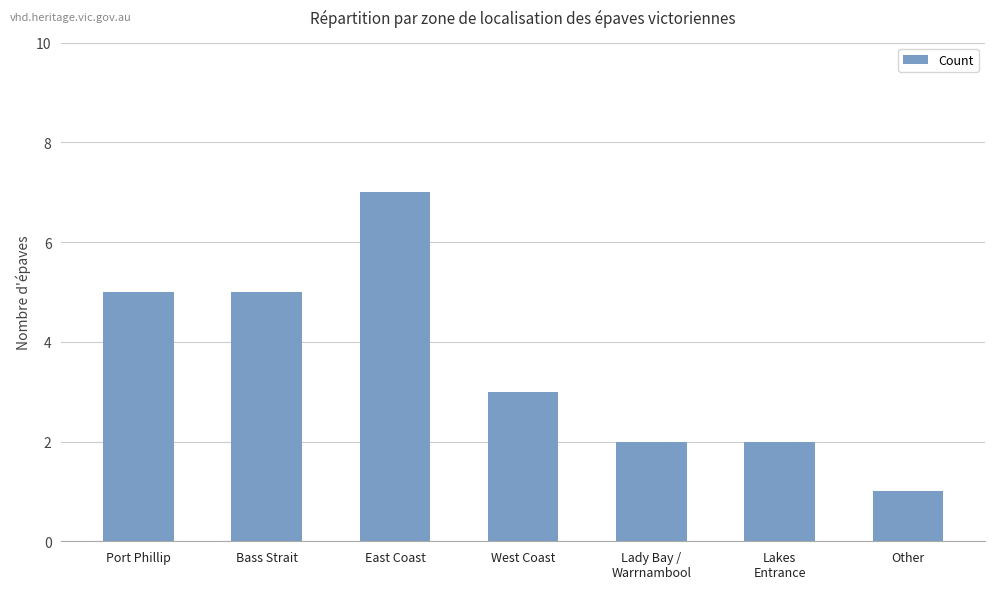

The value at East Coast is 7. True or false?

True